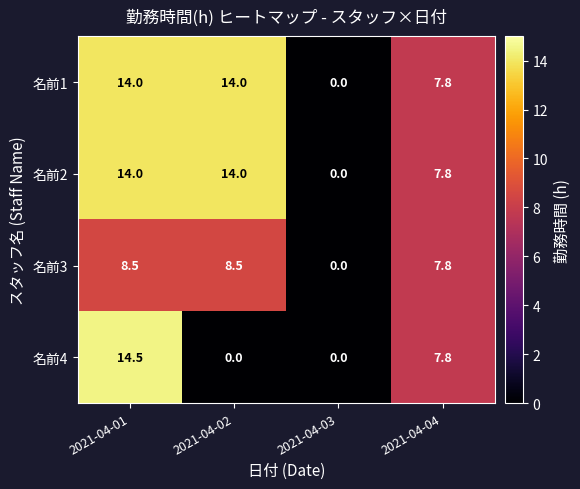

Which label corresponds to the largest value in the chart?

2021-04-01